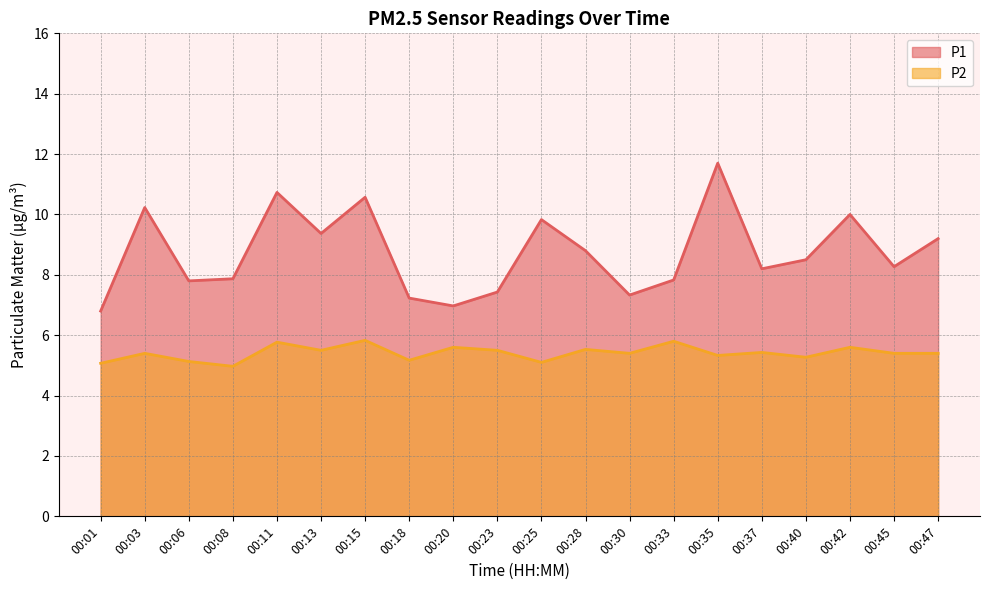

Where is the first local minimum for P1?

00:06